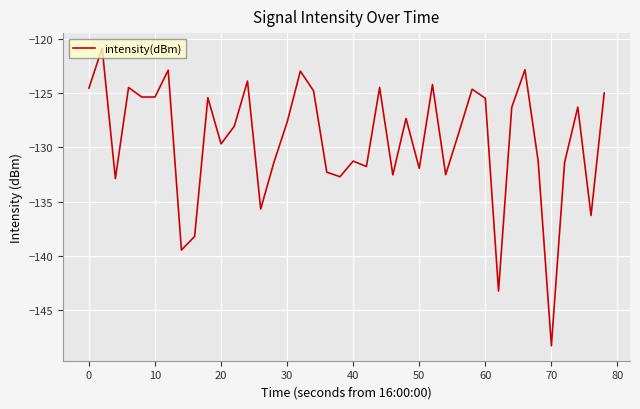

What is the minimum value shown in the chart?

-148.3